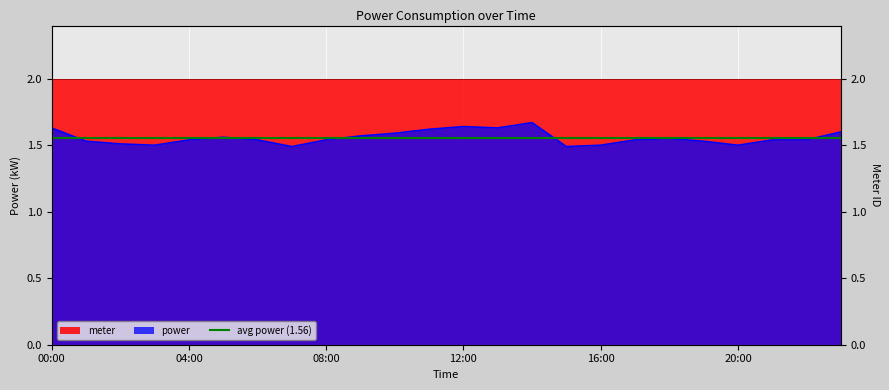

What is the label of the 19th point from the left?

18:00